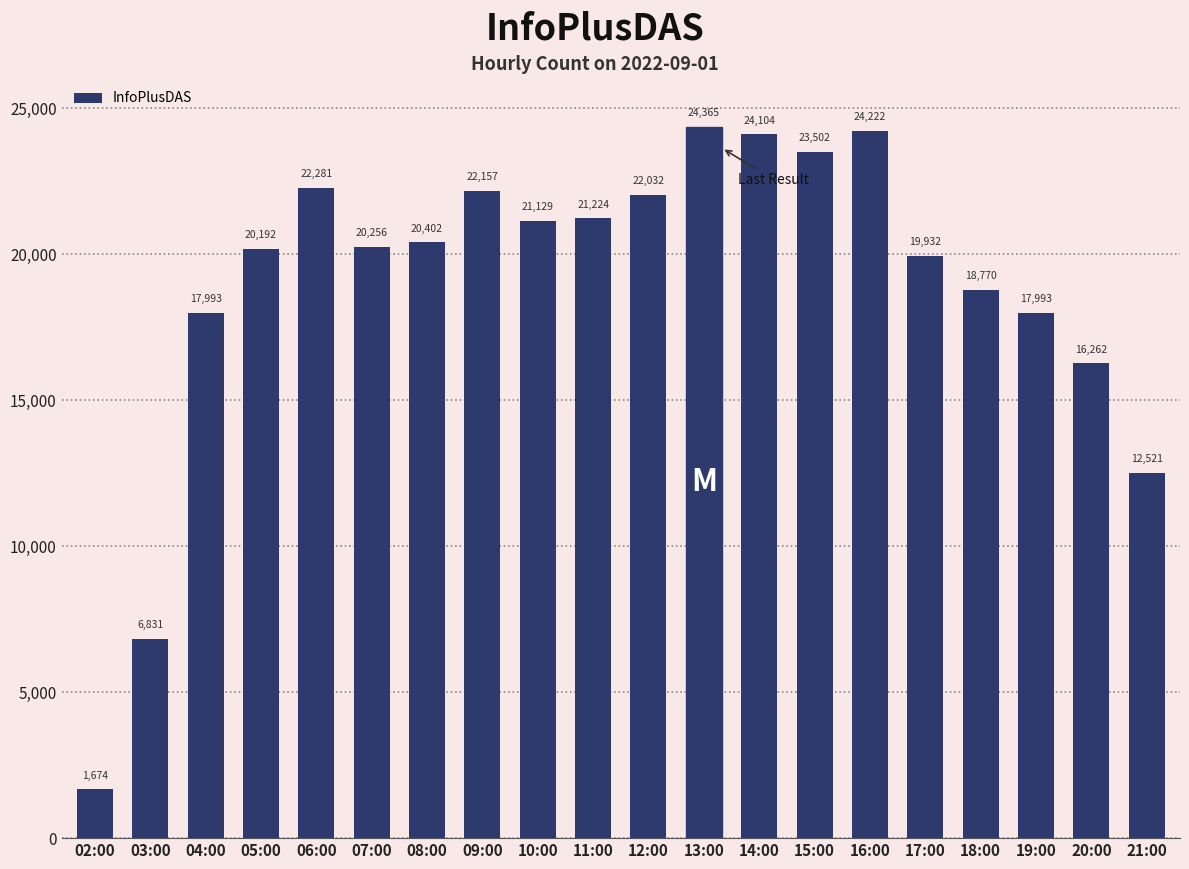

At which label does the data first exceed 20402?

06:00